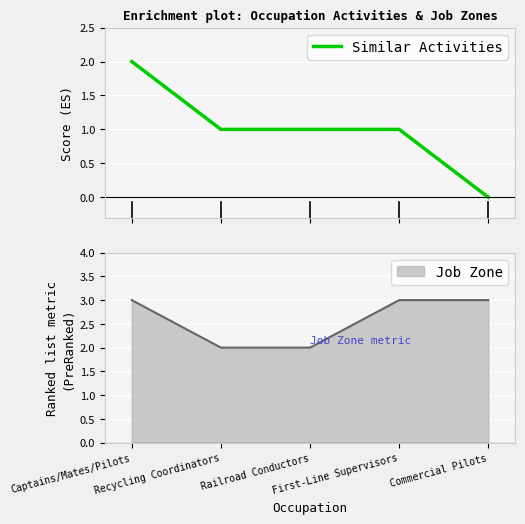

What is the value of the 3rd point from the left?

1